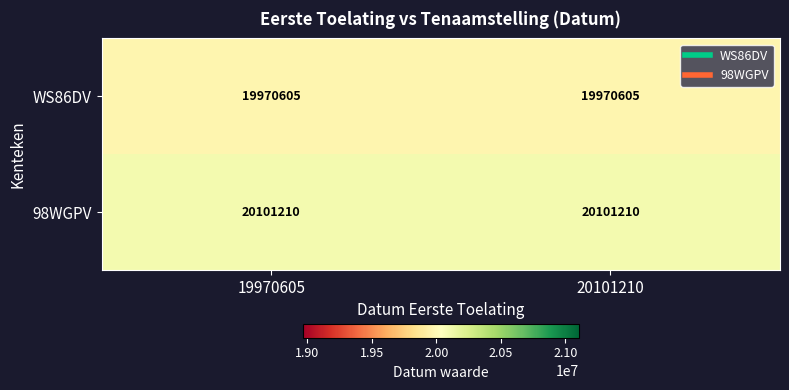

What is the lowest value of the WS86DV series?

19970605